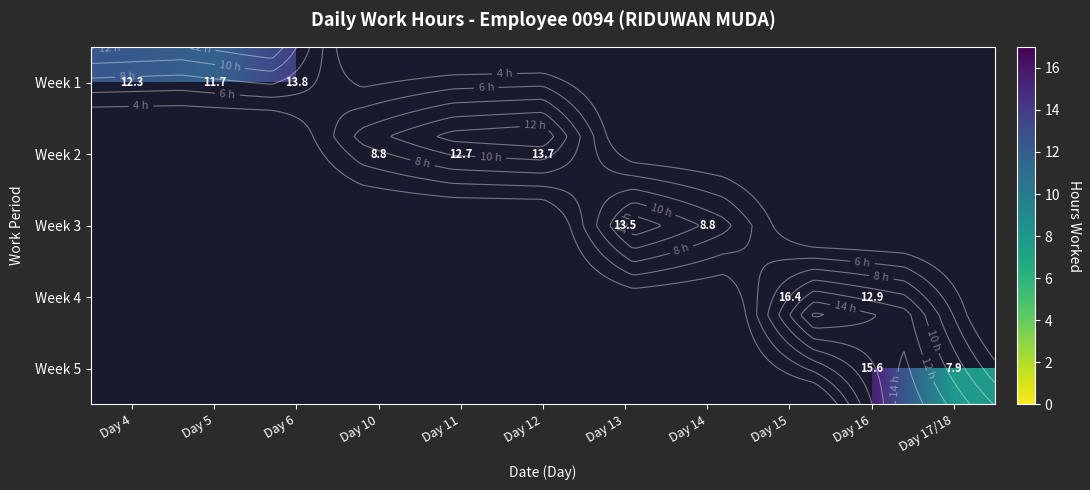

Which series changed the most between Day 11 and Day 12?

Week 2